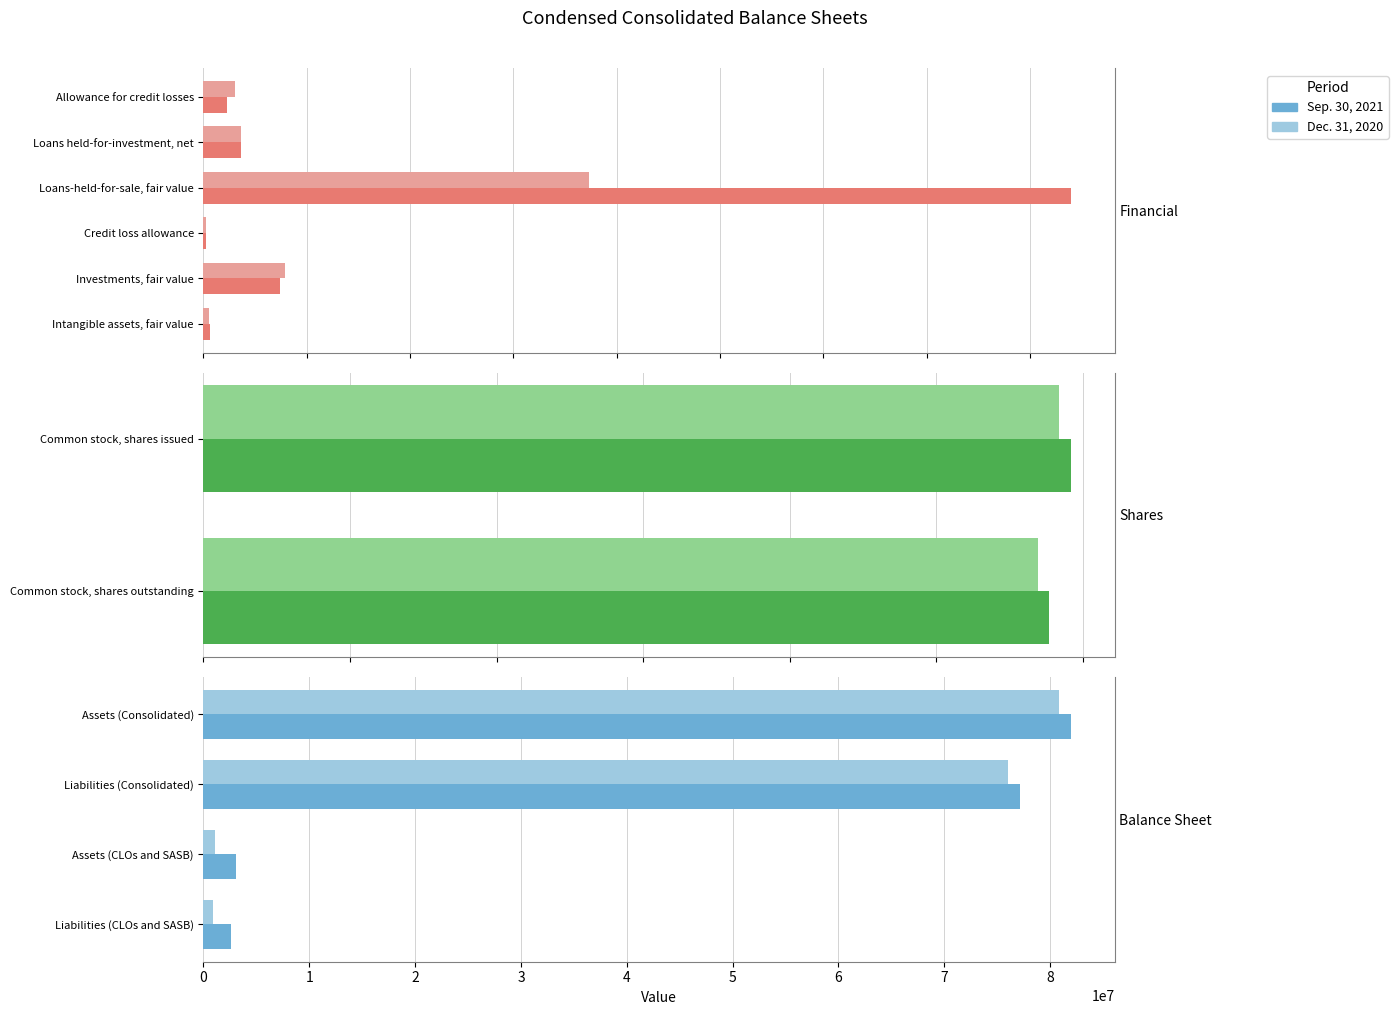

True or false: Sep. 30, 2021 has a value of 1033551 at 2.

False